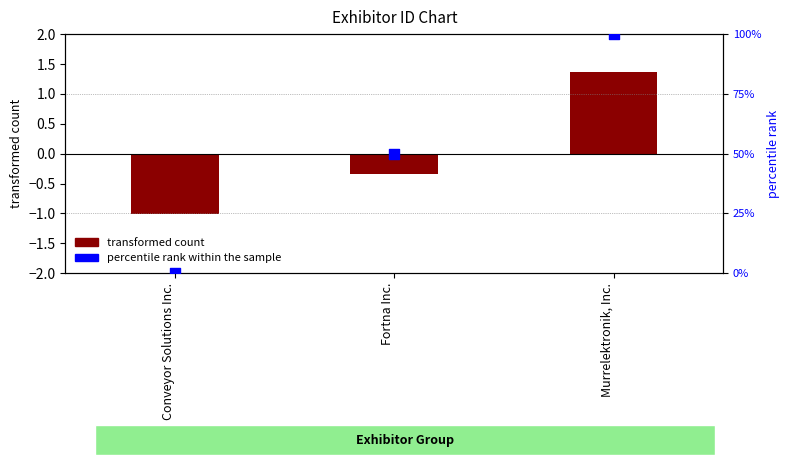

Which series reaches the maximum Y coordinate?

percentile rank within the sample